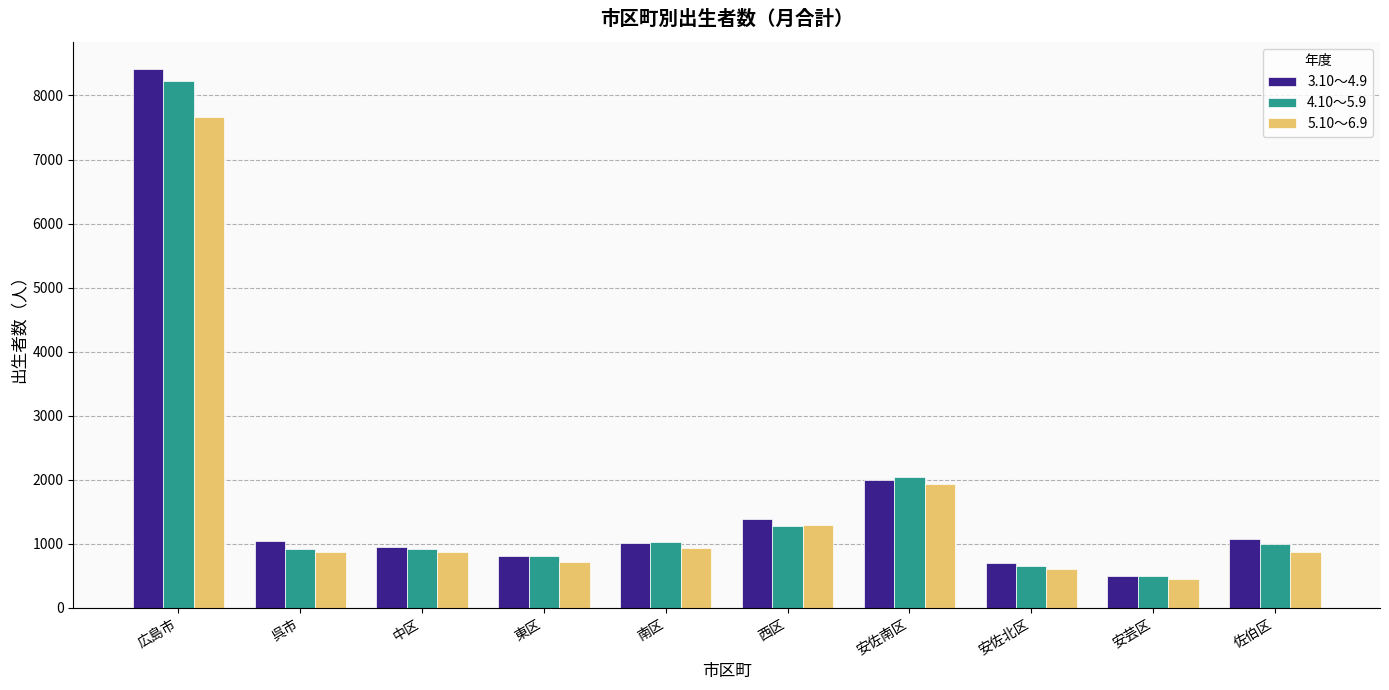

What is the difference between the second highest and second lowest values in the 5.10～6.9 series?

1327